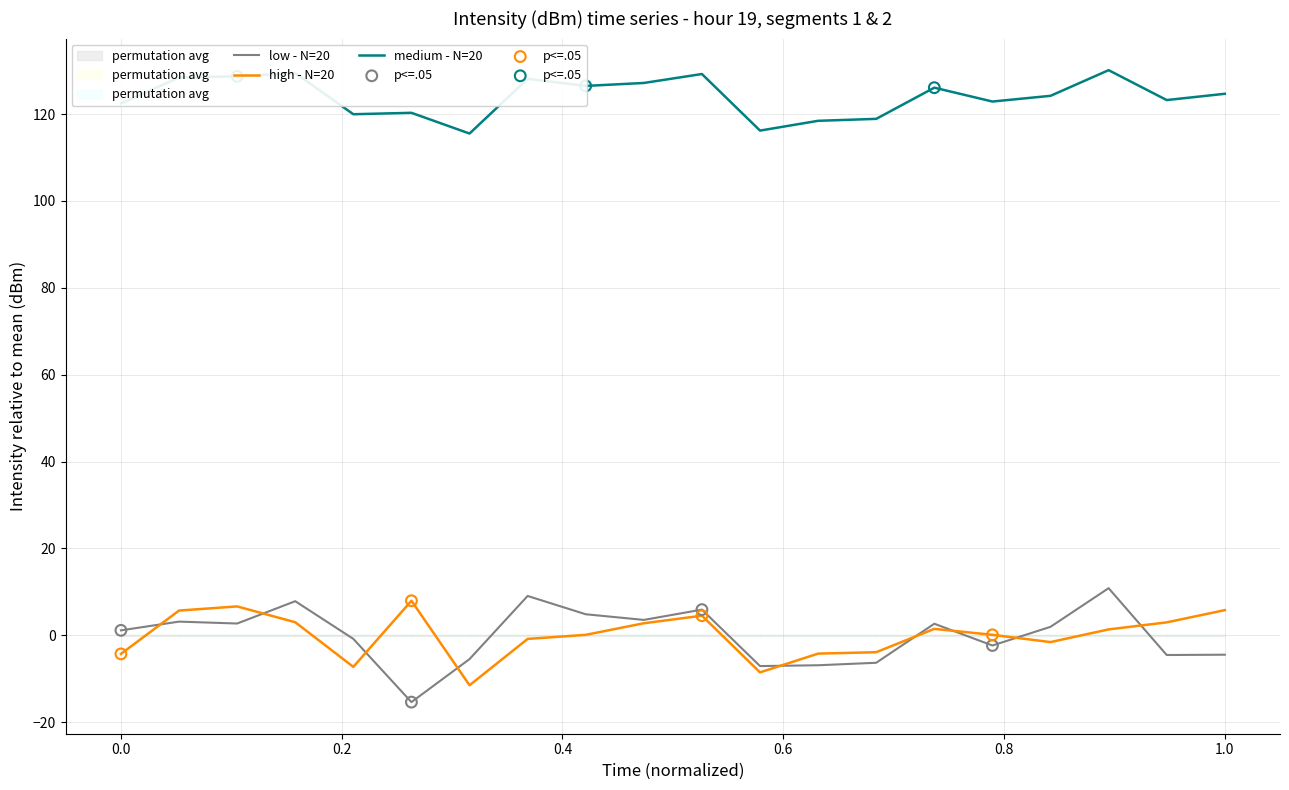

What is the highest value of the medium - N=20 series?

130.1